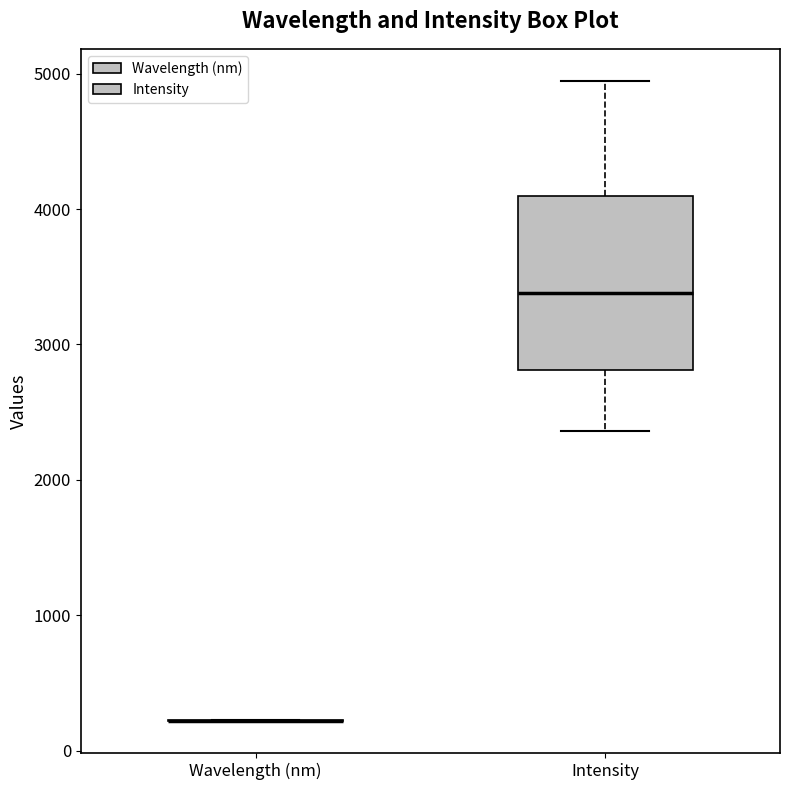

Comparing the boxes themselves (not the whiskers), which one is the tallest?

Intensity